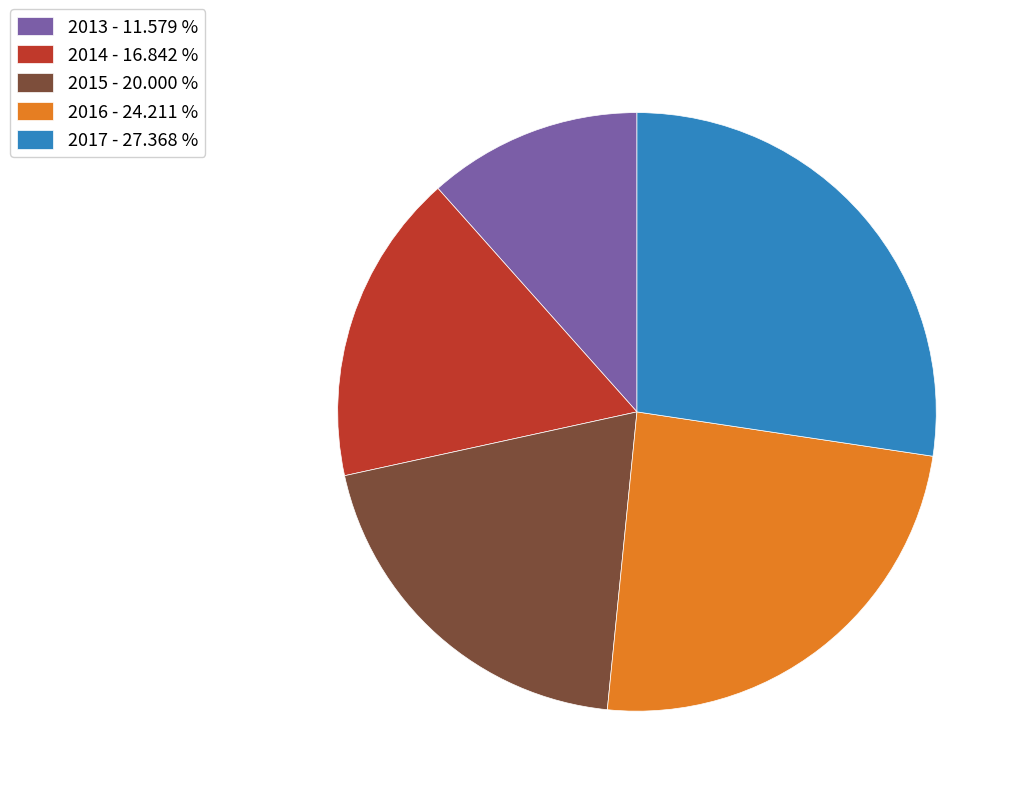

Is 2016 - 24.211 % the majority of the pie?

No